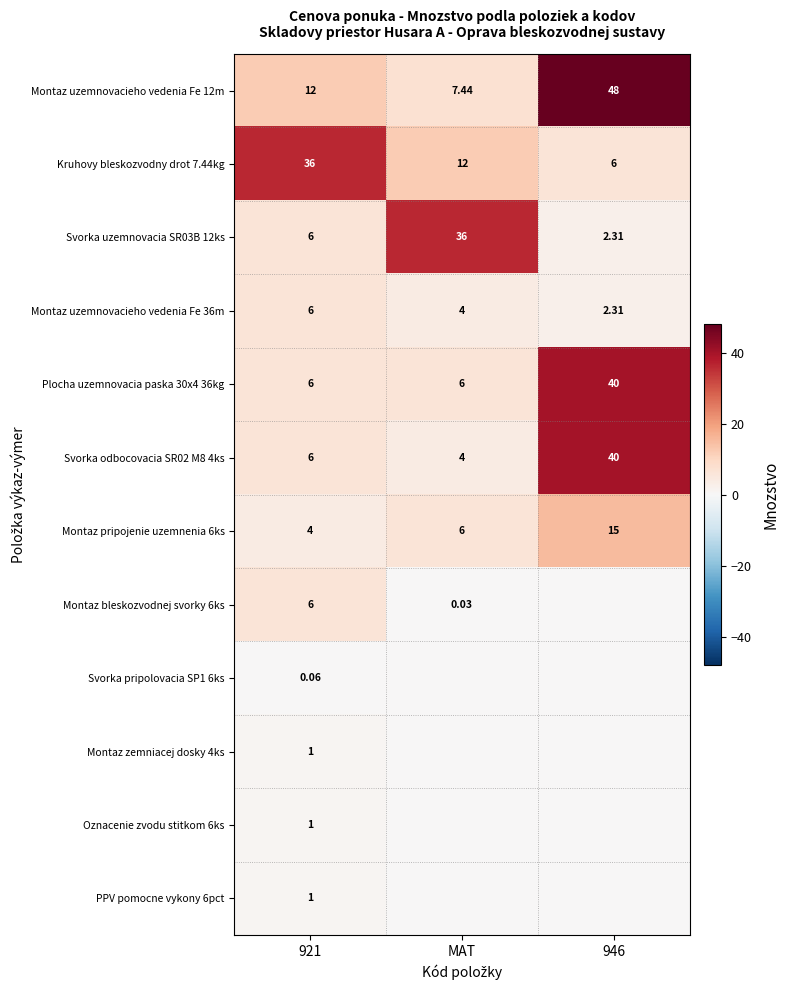

How many values in the Montaz uzemnovacieho vedenia Fe 12m series are below 12?

1